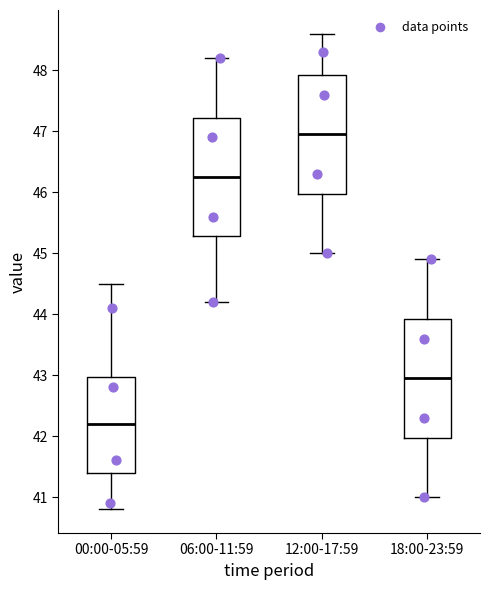

Where is the lower edge of the box for 18:00-23:59 on the y-axis? The values are not printed on the chart, so give them approximately, as read against the axis.

42.0